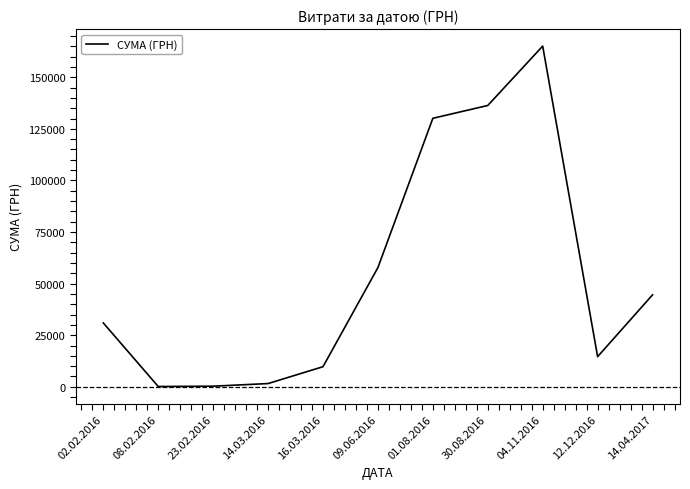

Which label corresponds to the largest value in the chart?

04.11.2016